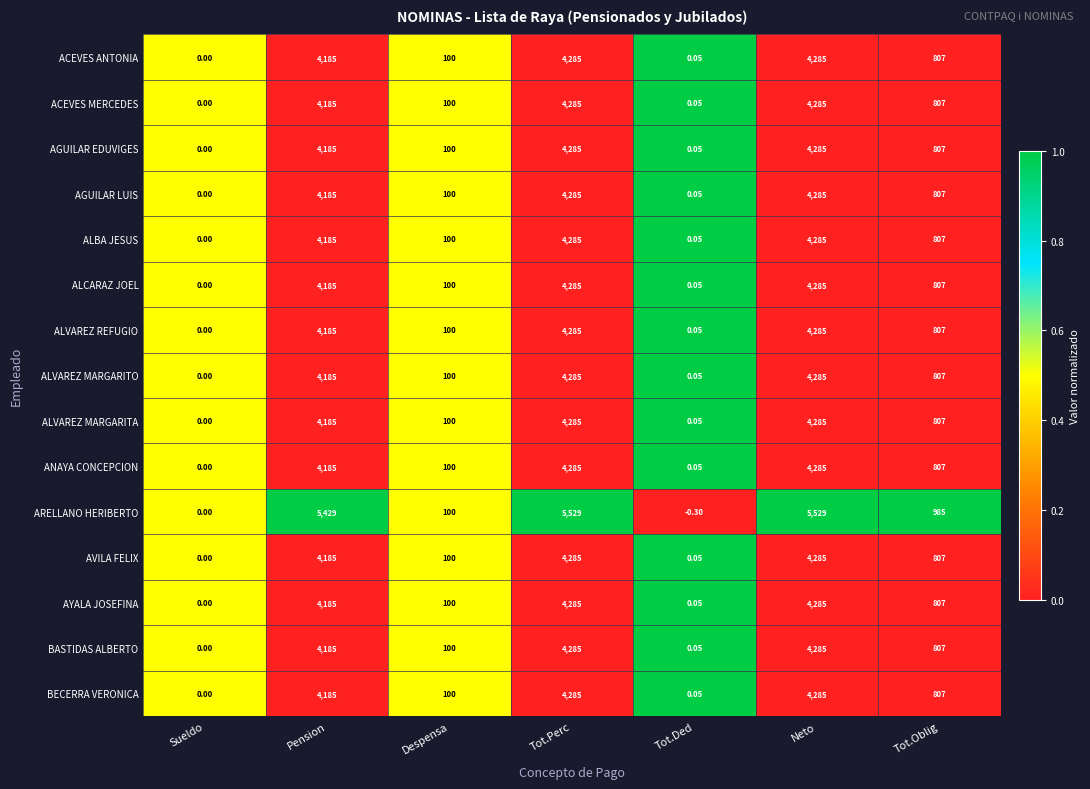

Count the number of data series in this chart.

15